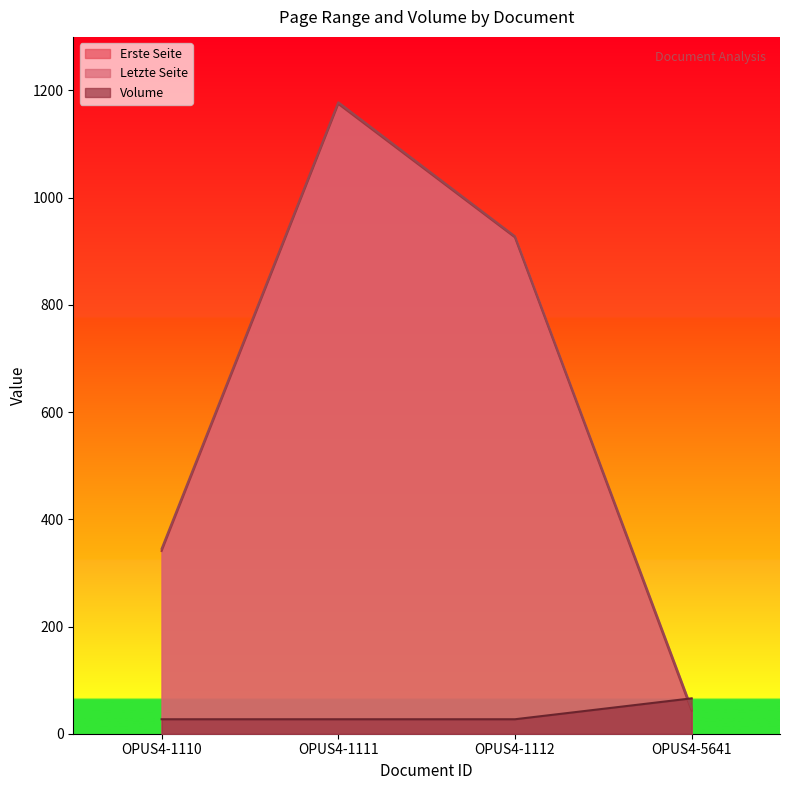

Read the Letzte Seite value at OPUS4-1111, to the nearest 10.

1180